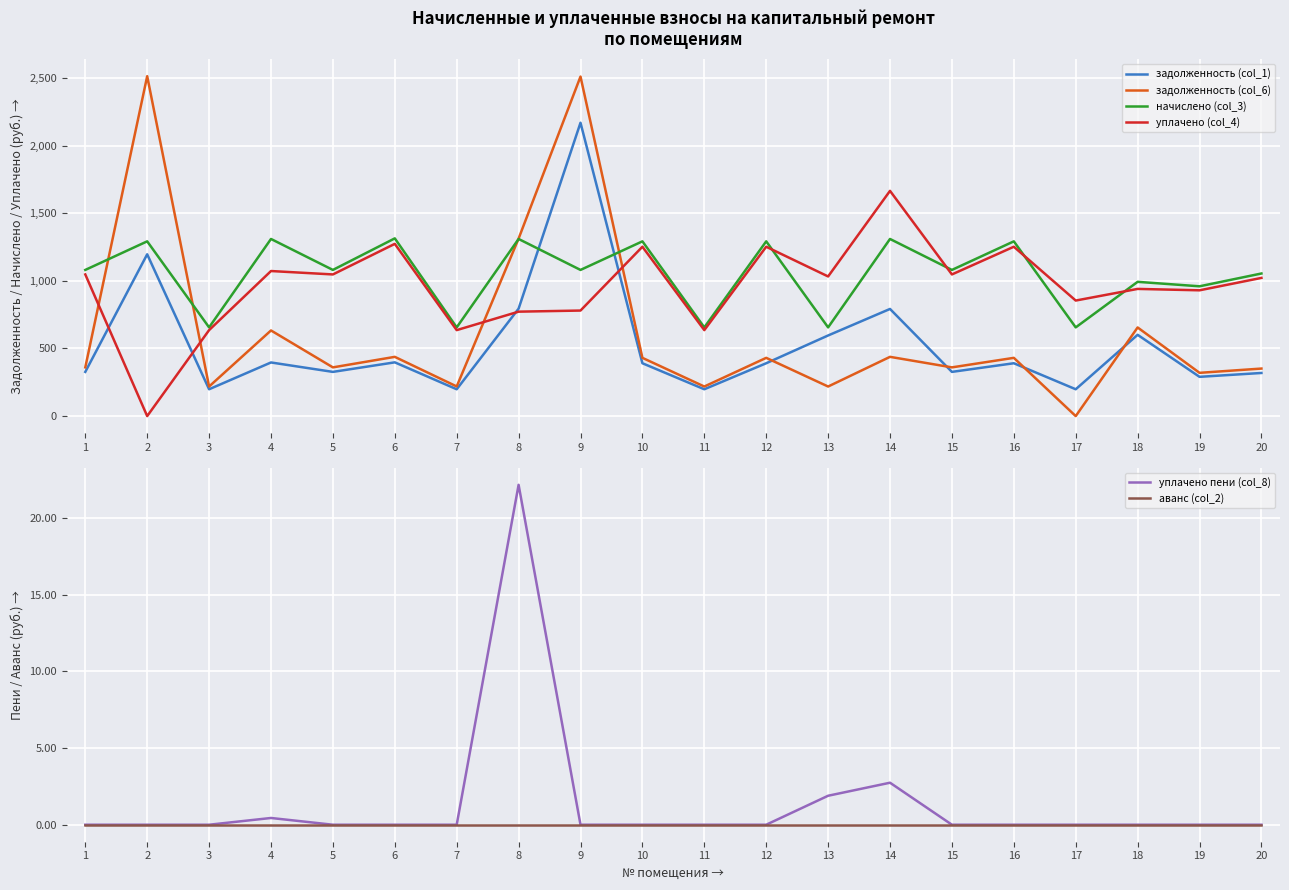

Count the number of data series in this chart.

6